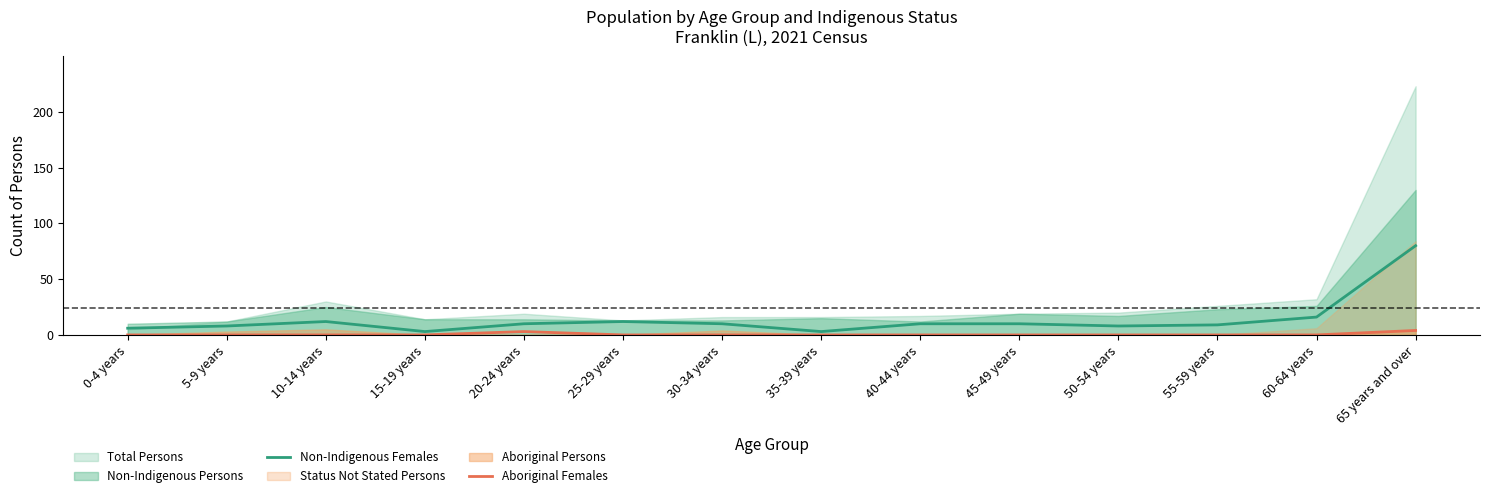

Is it true that Non-Indigenous Females equals 15 at 55-59 years?

False